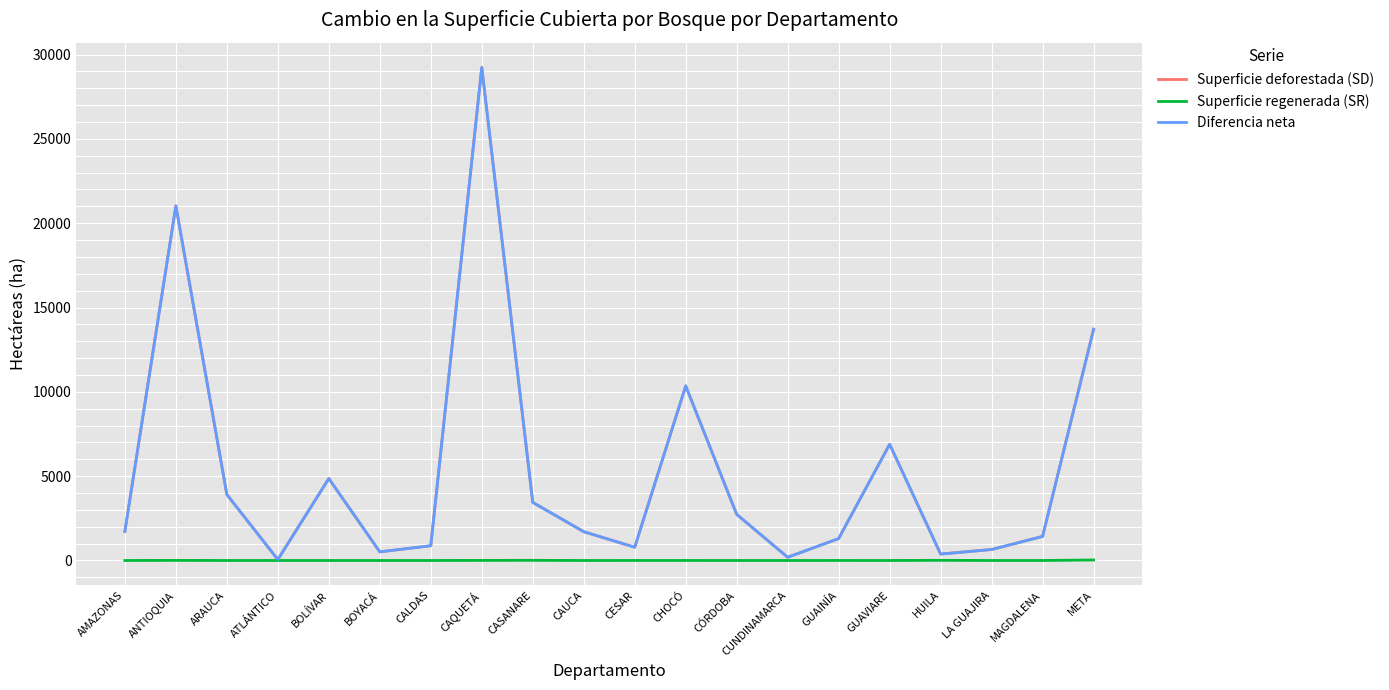

At which category is the sum across all series the highest?

CAQUETÁ